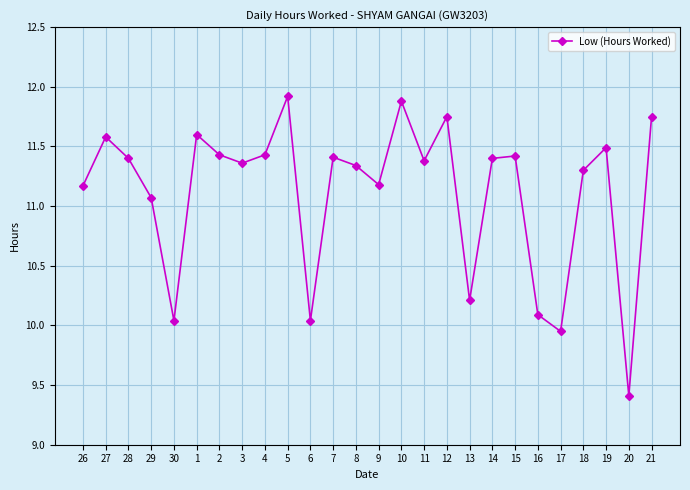

What is the difference between the values at 20 and 29?

1.7